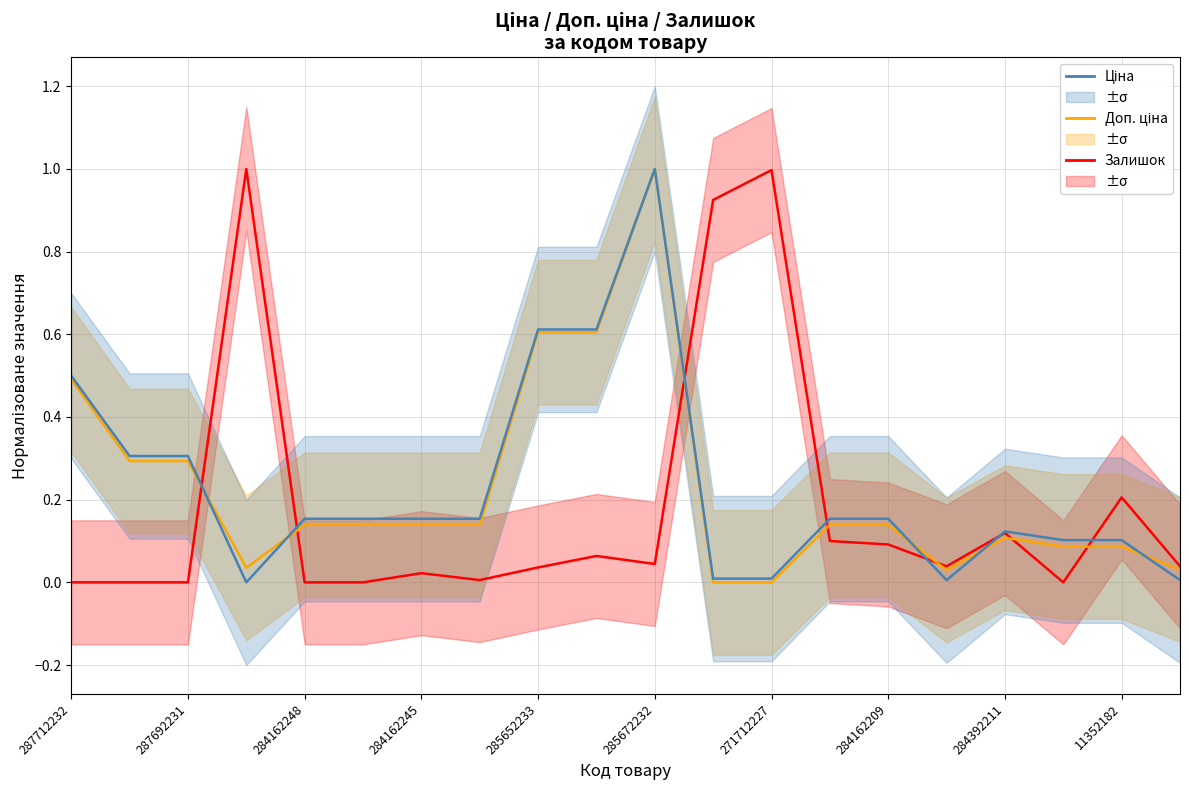

Which series ends up on top after the final intersection of Ціна and Доп. ціна?

Доп. ціна